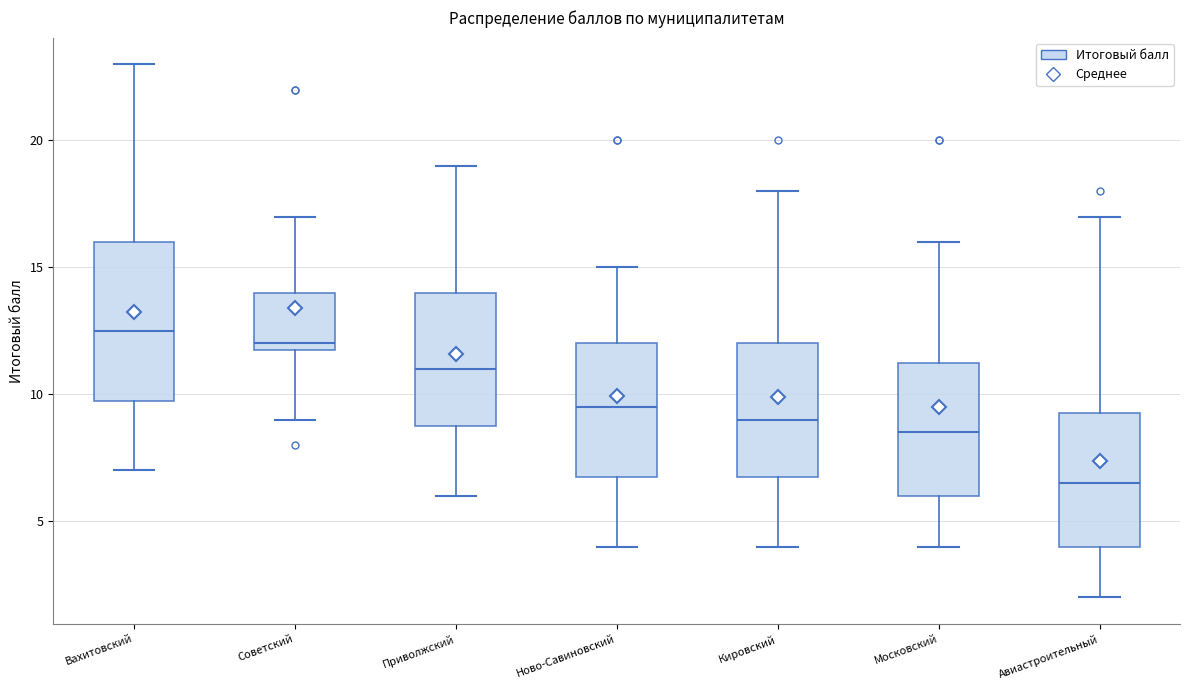

Which box's median line is the highest?

Вахитовский